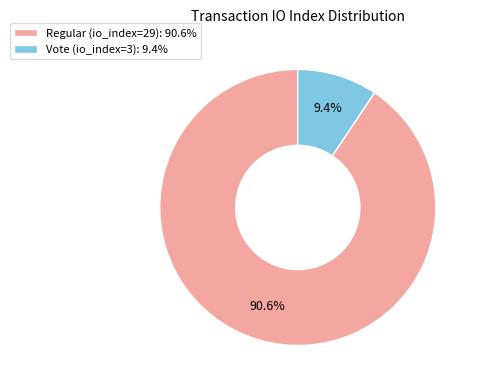

Is it true that Vote (io_index=3) is 21% of the pie?

False